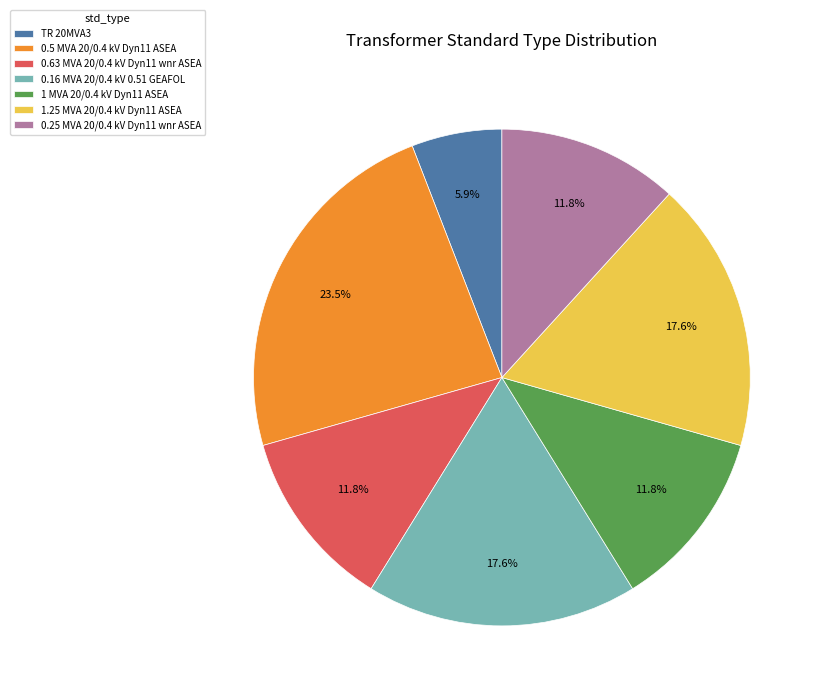

Combined, do 0.5 MVA 20/0.4 kV Dyn11 ASEA and 1 MVA 20/0.4 kV Dyn11 ASEA account for over 50%?

No